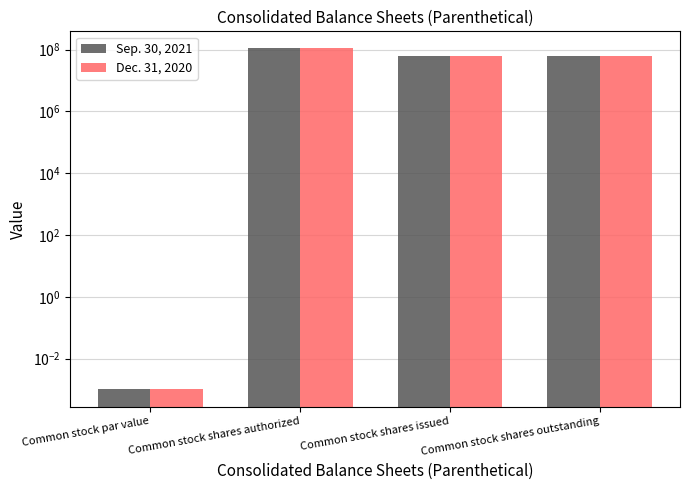

Reading left to right, list all the values displayed in this chart.

Sep. 30, 2021: 0.0	110000000.0	62587823.0	62464371.0
Dec. 31, 2020: 0.0	110000000.0	62587823.0	62464371.0